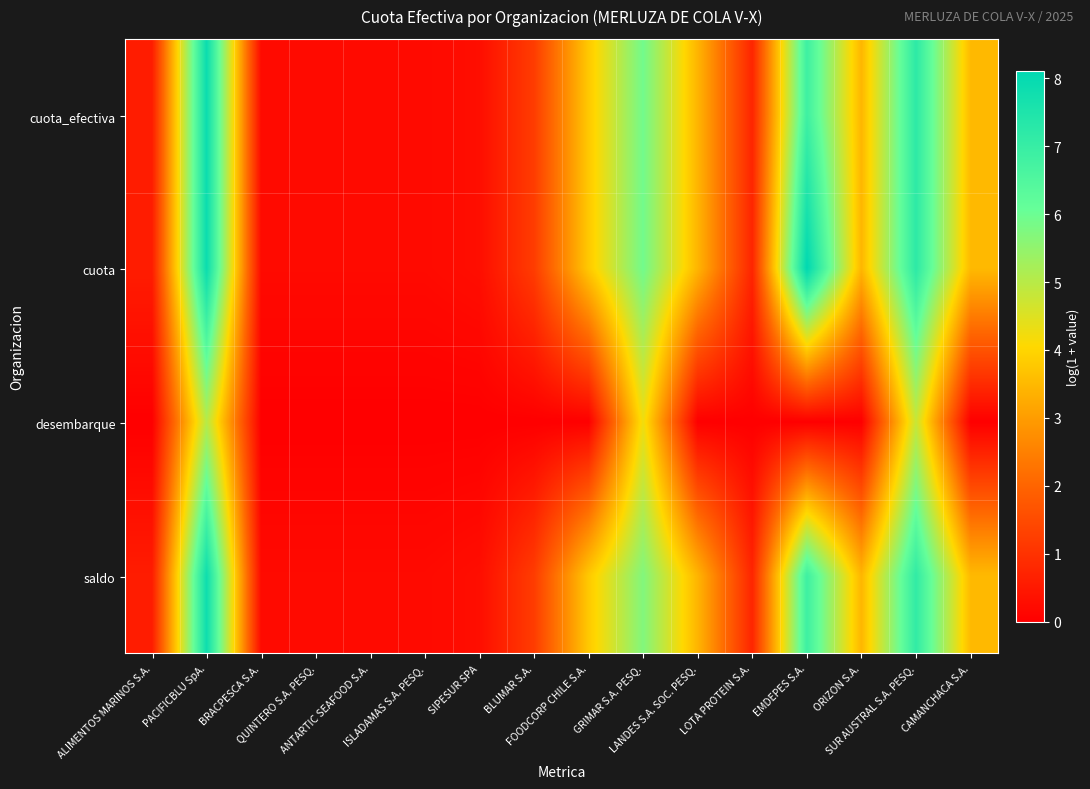

Reading right to left, what are all the values shown in this chart?

cuota_efectiva: CAMANCHACA S.A.=3.5	SUR AUSTRAL S.A. PESQ.=7.2	ORIZON S.A.=3.5	EMDEPES S.A.=6.9	LOTA PROTEIN S.A.=0.7	LANDES S.A. SOC. PESQ.=3.4	GRIMAR S.A. PESQ.=5.9	FOODCORP CHILE S.A.=3.8	BLUMAR S.A.=1.2	SIPESUR SPA=0.3	ISLADAMAS S.A. PESQ.=0.2	ANTARTIC SEAFOOD S.A.=0.2	QUINTERO S.A. PESQ.=0.2	BRACPESCA S.A.=0.2	PACIFICBLU SpA.=7.9	ALIMENTOS MARINOS S.A.=0.6
cuota: CAMANCHACA S.A.=3.5	SUR AUSTRAL S.A. PESQ.=7.2	ORIZON S.A.=3.5	EMDEPES S.A.=8.1	LOTA PROTEIN S.A.=0.7	LANDES S.A. SOC. PESQ.=3.4	GRIMAR S.A. PESQ.=5.9	FOODCORP CHILE S.A.=3.8	BLUMAR S.A.=1.2	SIPESUR SPA=0.3	ISLADAMAS S.A. PESQ.=0.2	ANTARTIC SEAFOOD S.A.=0.2	QUINTERO S.A. PESQ.=0.2	BRACPESCA S.A.=0.2	PACIFICBLU SpA.=7.9	ALIMENTOS MARINOS S.A.=0.6
desembarque: CAMANCHACA S.A.=0.0	SUR AUSTRAL S.A. PESQ.=4.8	ORIZON S.A.=0.0	EMDEPES S.A.=0.0	LOTA PROTEIN S.A.=0.0	LANDES S.A. SOC. PESQ.=0.0	GRIMAR S.A. PESQ.=4.3	FOODCORP CHILE S.A.=0.0	BLUMAR S.A.=0.0	SIPESUR SPA=0.0	ISLADAMAS S.A. PESQ.=0.0	ANTARTIC SEAFOOD S.A.=0.0	QUINTERO S.A. PESQ.=0.0	BRACPESCA S.A.=0.0	PACIFICBLU SpA.=5.0	ALIMENTOS MARINOS S.A.=0.0
saldo: CAMANCHACA S.A.=3.5	SUR AUSTRAL S.A. PESQ.=7.1	ORIZON S.A.=3.5	EMDEPES S.A.=6.9	LOTA PROTEIN S.A.=0.7	LANDES S.A. SOC. PESQ.=3.4	GRIMAR S.A. PESQ.=5.7	FOODCORP CHILE S.A.=3.8	BLUMAR S.A.=1.2	SIPESUR SPA=0.3	ISLADAMAS S.A. PESQ.=0.2	ANTARTIC SEAFOOD S.A.=0.2	QUINTERO S.A. PESQ.=0.2	BRACPESCA S.A.=0.2	PACIFICBLU SpA.=7.8	ALIMENTOS MARINOS S.A.=0.6